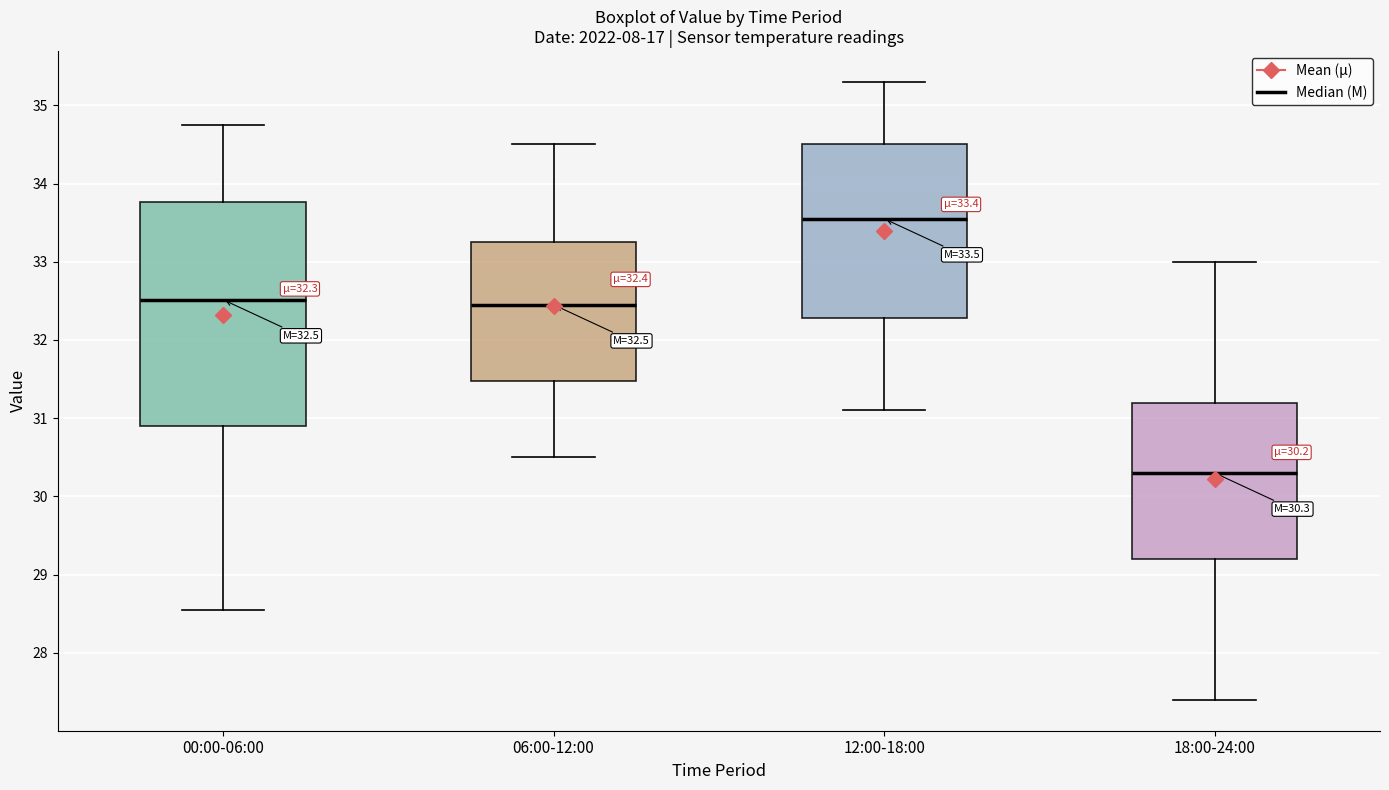

Which box has the lowest median line?

18:00-24:00